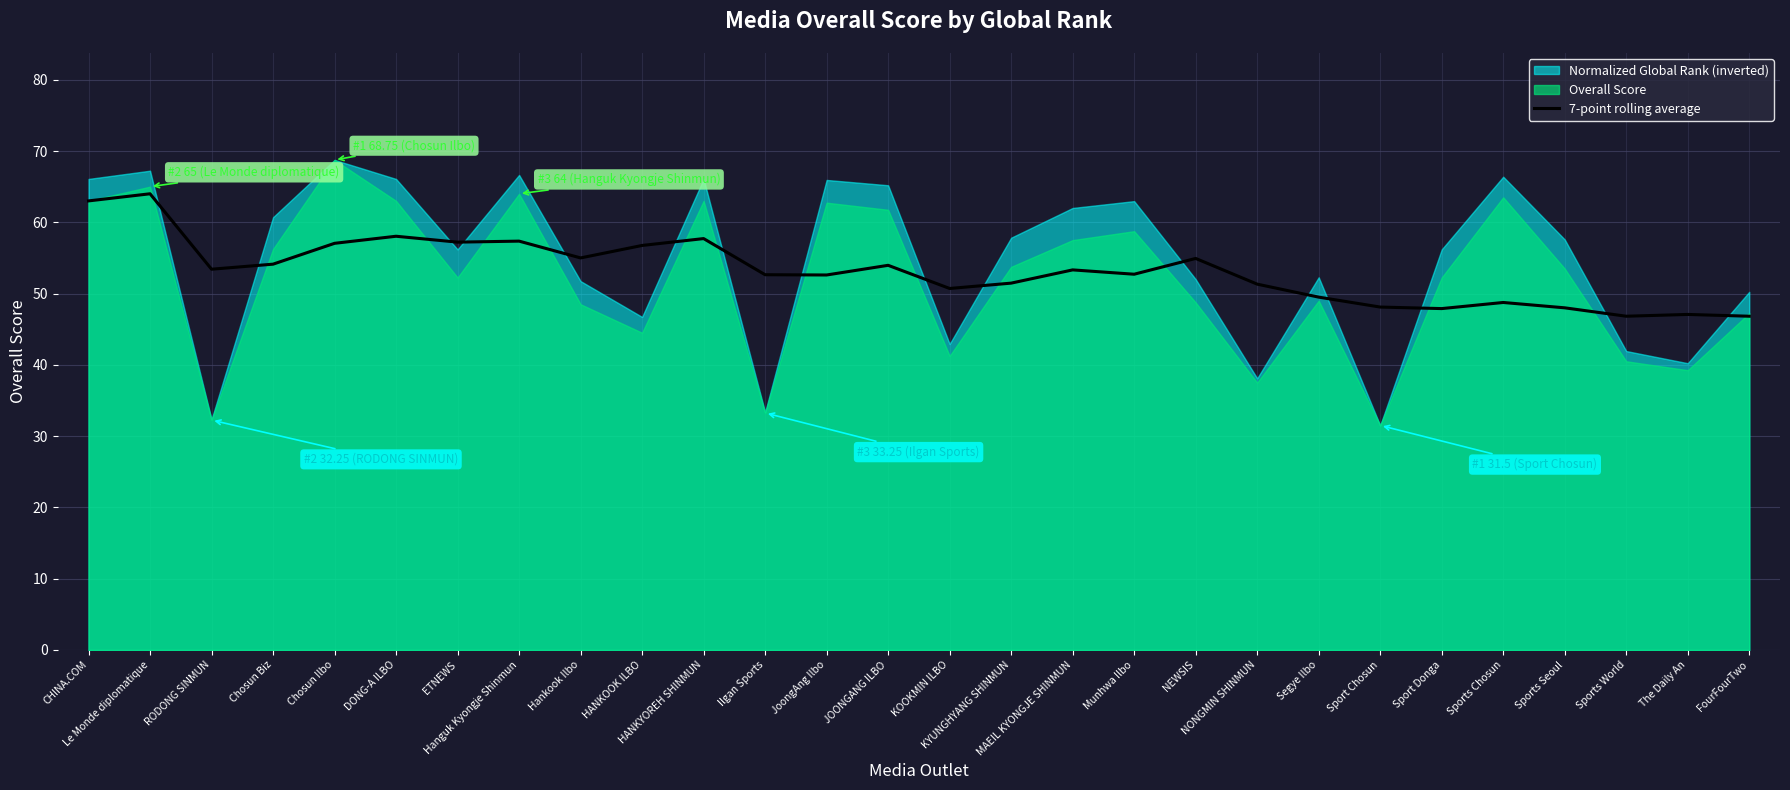

Reading right to left, extract all data points from this chart.

FourFourTwo=46.8	The Daily An=47.1	Sports World=46.8	Sports Seoul=48.0	Sports Chosun=48.8	Sport Donga=47.9	Sport Chosun=48.1	Segye Ilbo=49.5	NONGMIN SHINMUN=51.3	NEWSIS=54.9	Munhwa Ilbo=52.7	MAEIL KYONGJE SHINMUN=53.3	KYUNGHYANG SHINMUN=51.5	KOOKMIN ILBO=50.7	JOONGANG ILBO=54.0	JoongAng Ilbo=52.6	Ilgan Sports=52.6	HANKYOREH SHINMUN=57.7	HANKOOK ILBO=56.8	Hankook Ilbo=55.0	Hanguk Kyongje Shinmun=57.4	ETNEWS=57.2	DONG-A ILBO=58.0	Chosun Ilbo=57.0	Chosun Biz=54.1	RODONG SINMUN=53.4	Le Monde diplomatique=64.0	CHINA.COM=63.0